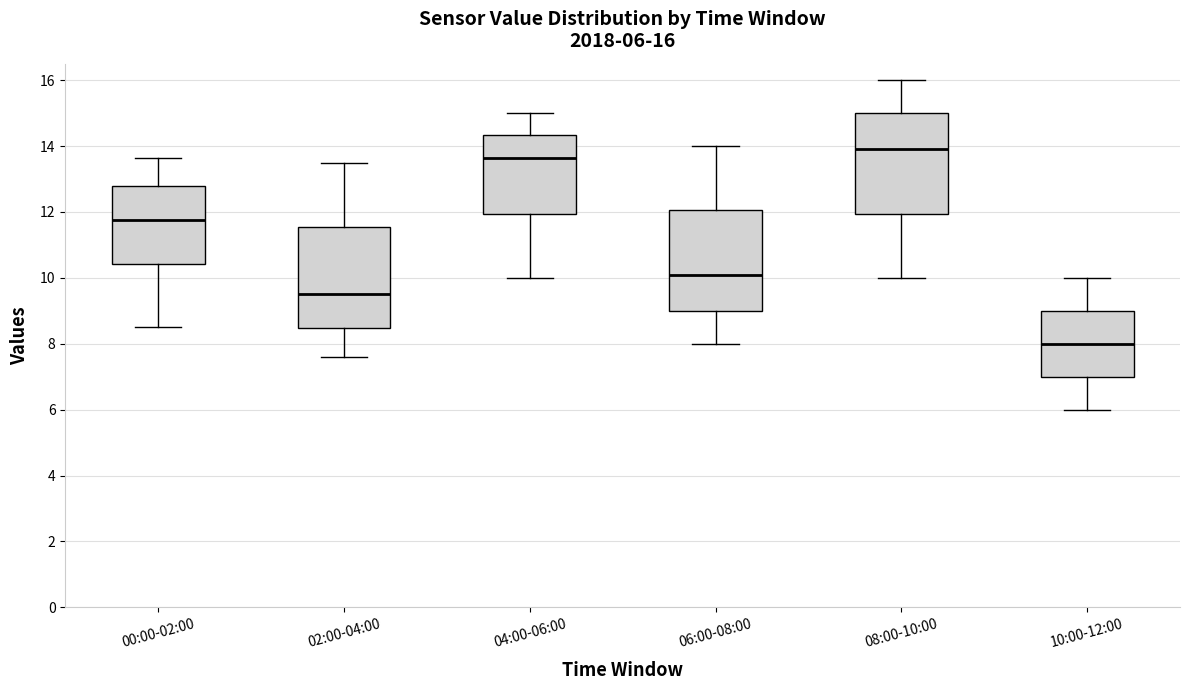

Which box has the highest median line?

08:00-10:00